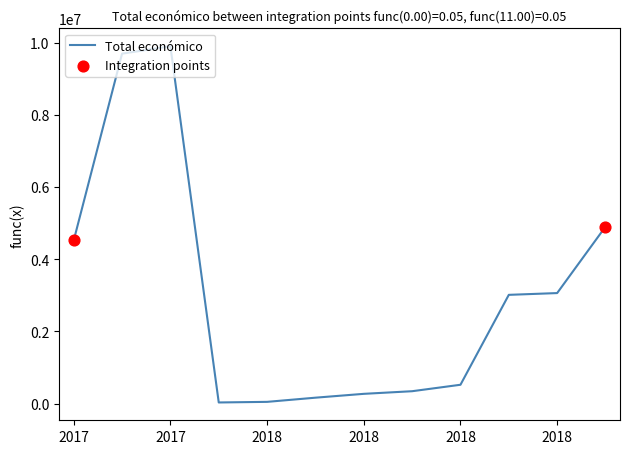

What is the greatest value displayed?

9900193